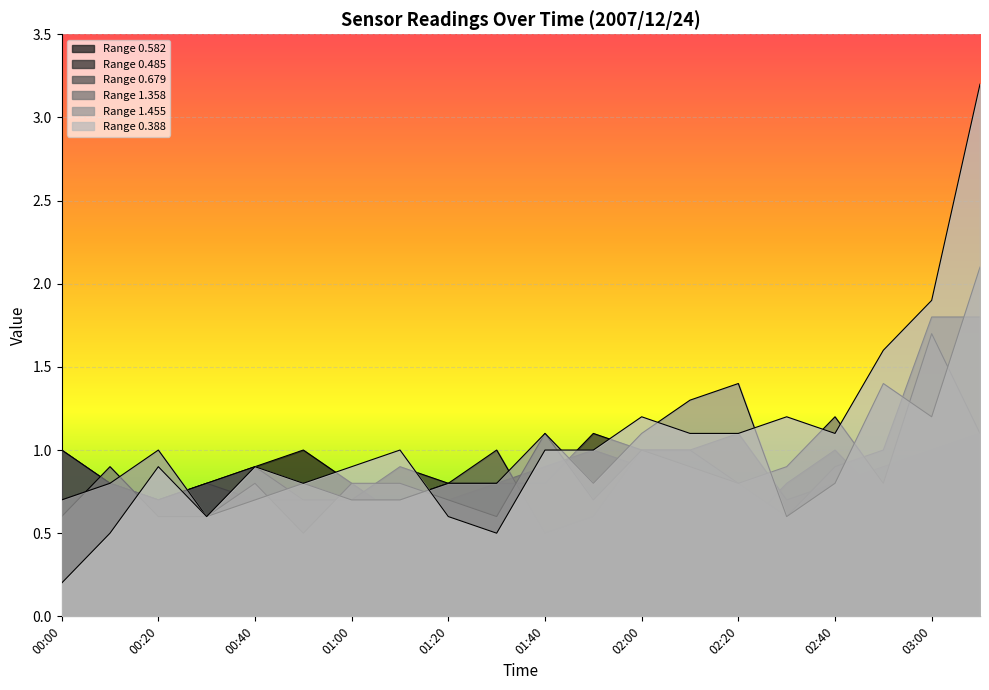

What is the maximum value for 0.388?

3.2